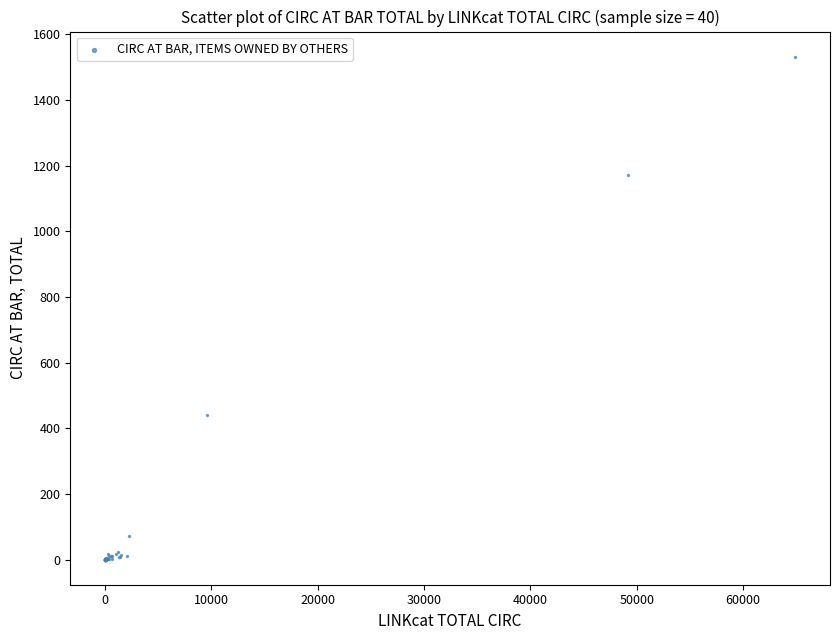

What Y value in the scatter plot is closest to 766?

441